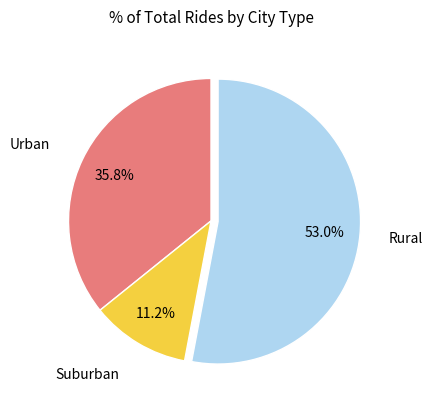

To the nearest percent, what is the average slice percentage?

33%